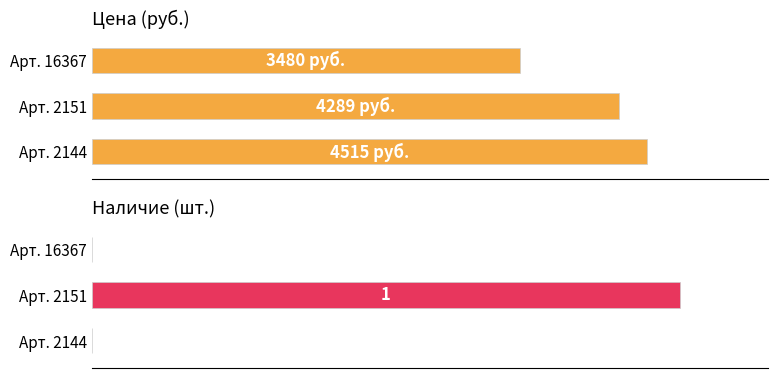

How many values in the Цена series are below 4289?

1